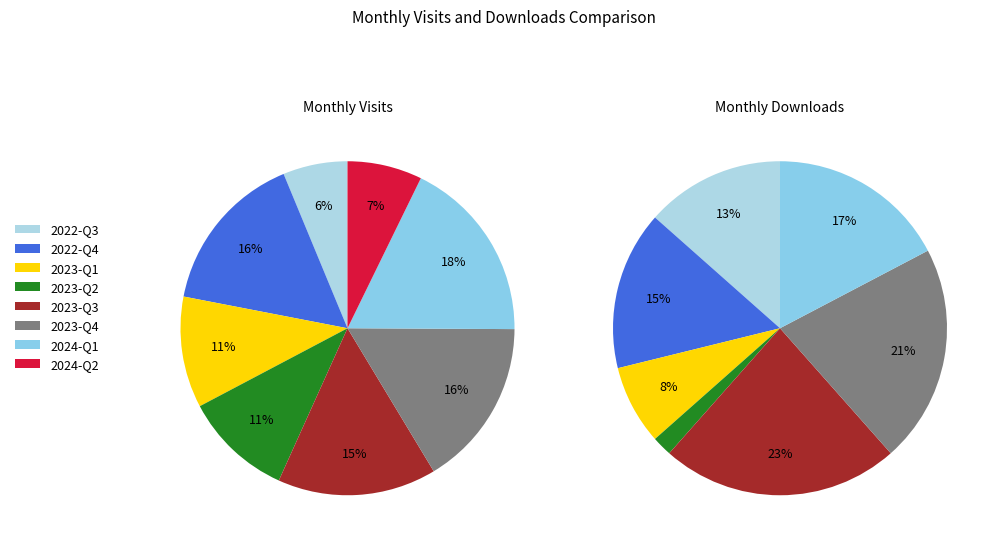

Is it true that 2023-07 is 1% of the pie?

False